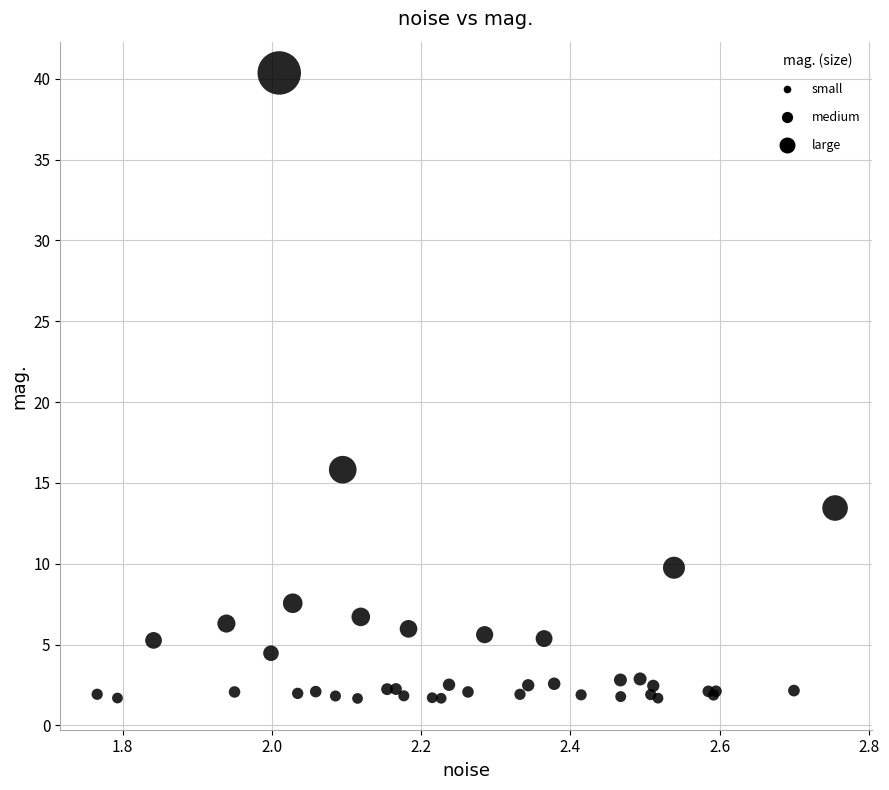

What Y value in the scatter plot is closest to 21?

15.8